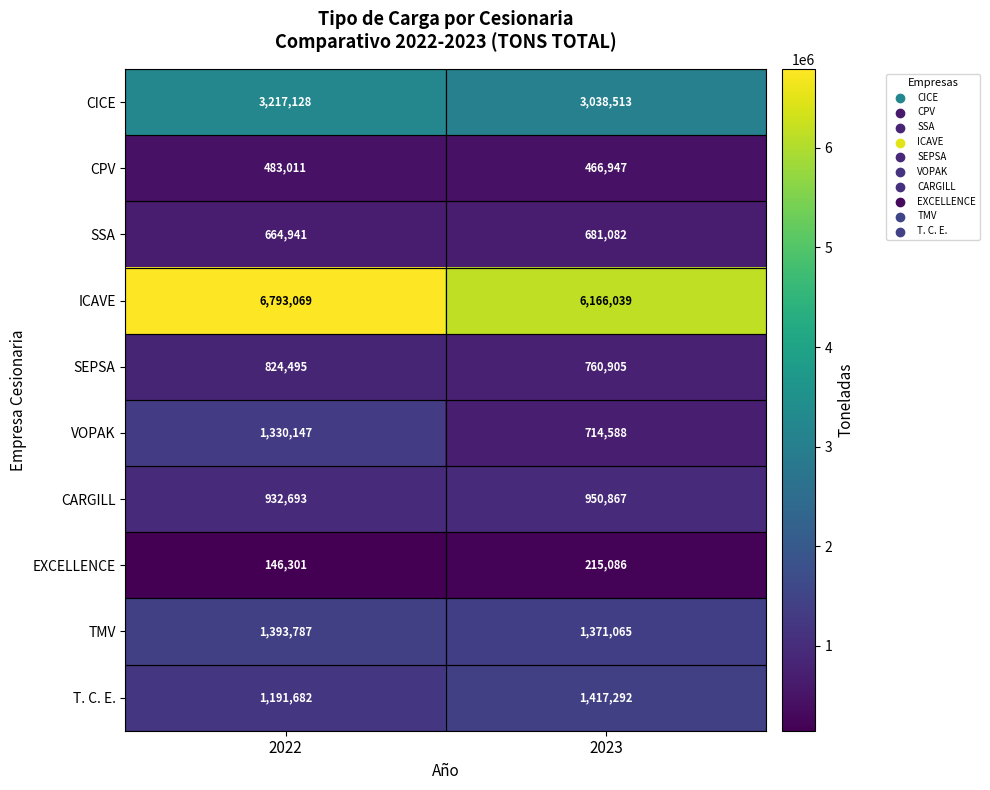

Which series changed the most between 2022 and 2023?

ICAVE